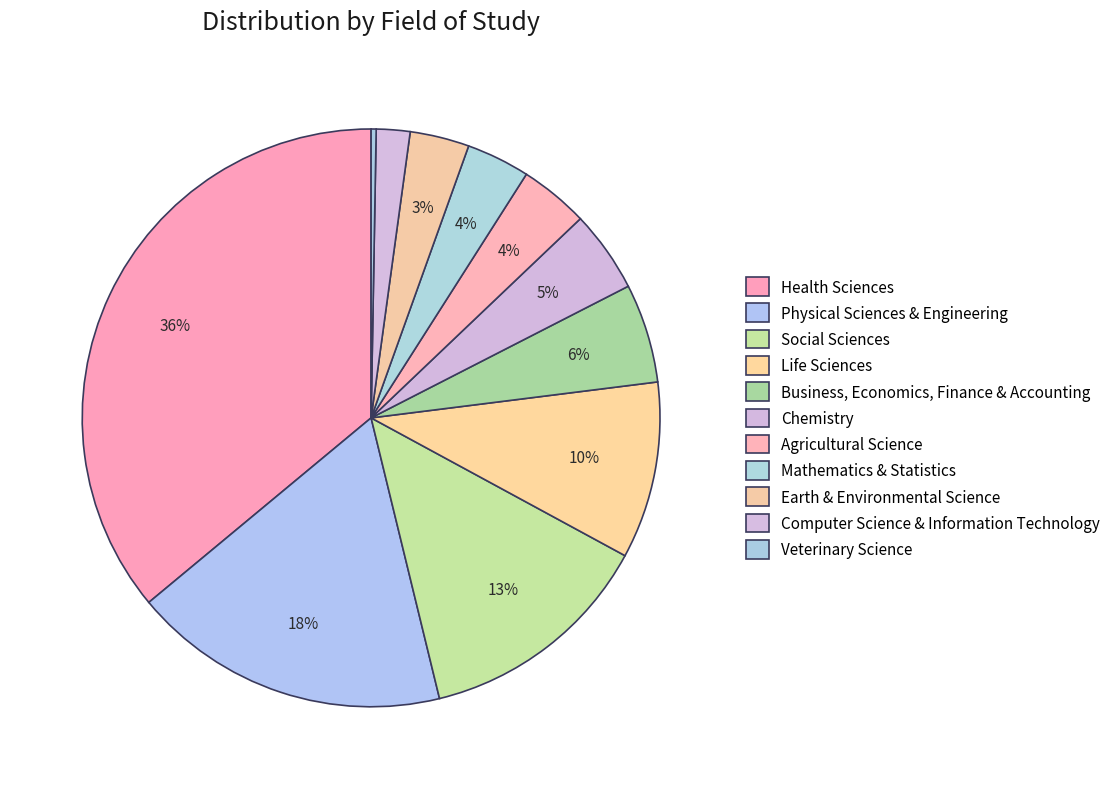

Is it true that Agricultural Science is 16% of the pie?

False